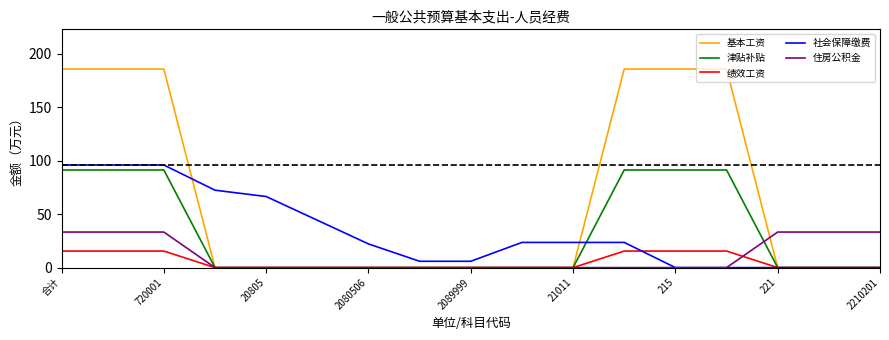

Which series has the largest total across all categories?

基本工资